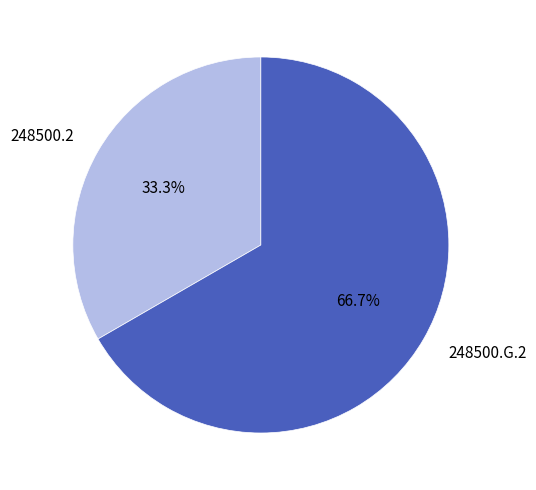

How many segments does this pie chart have?

2